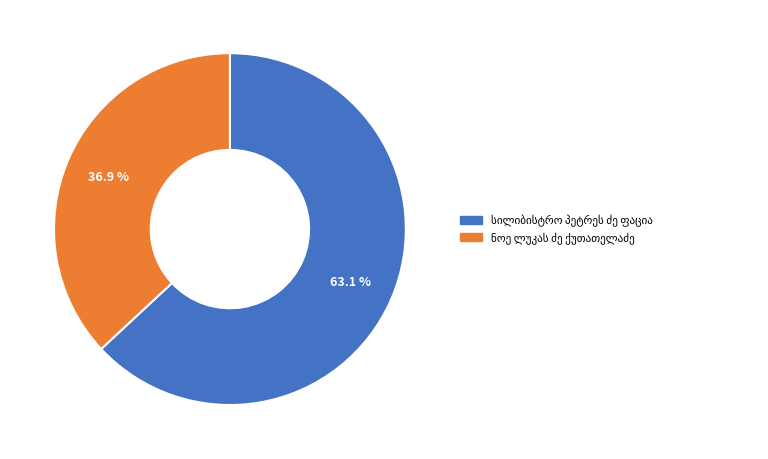

Is there any slice that represents more than half of the pie?

Yes